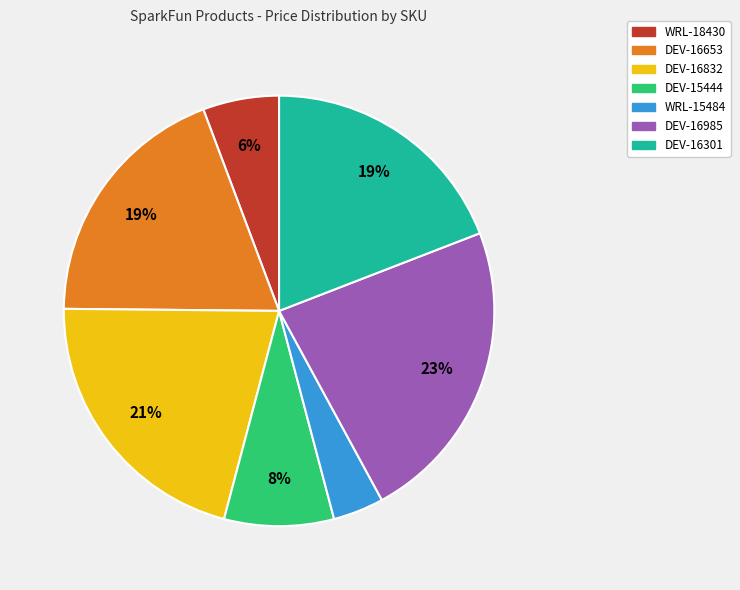

The DEV-16301 slice represents 14% of the pie. True or false?

False